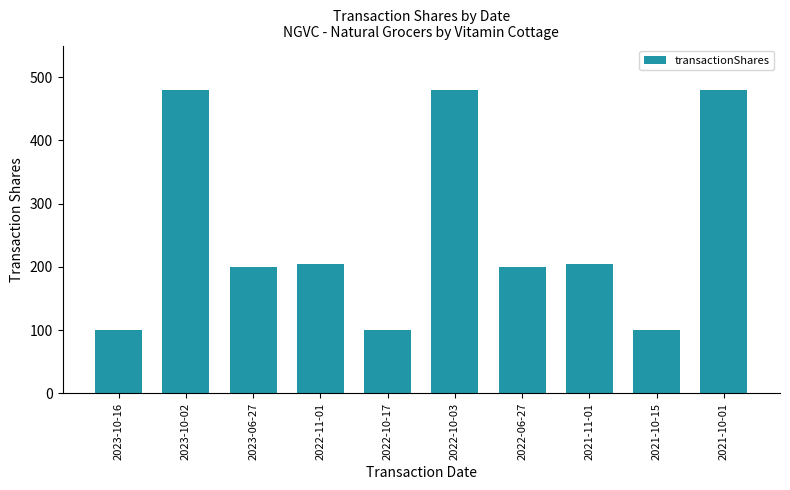

What is the smallest value displayed?

100